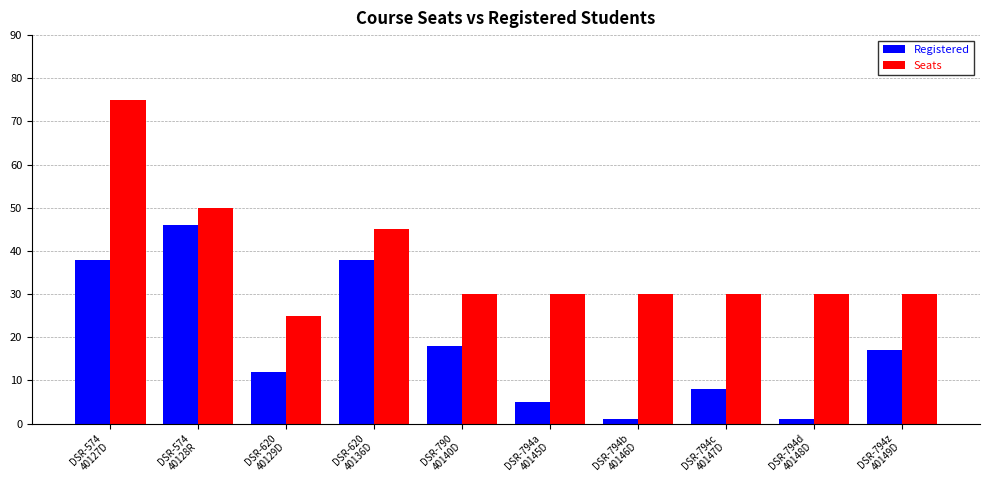

What is the label of the 5th bar from the right?

DSR-794a
40145D